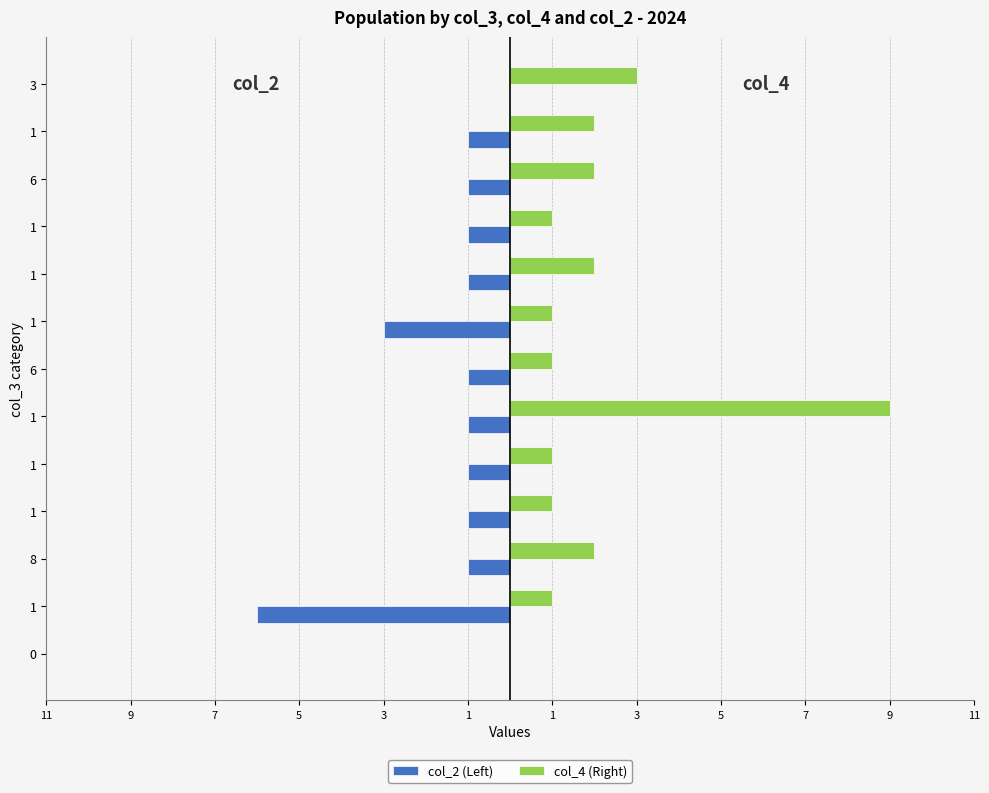

What is the value of the col_4 (Right) bar at the 2nd from the left?

1